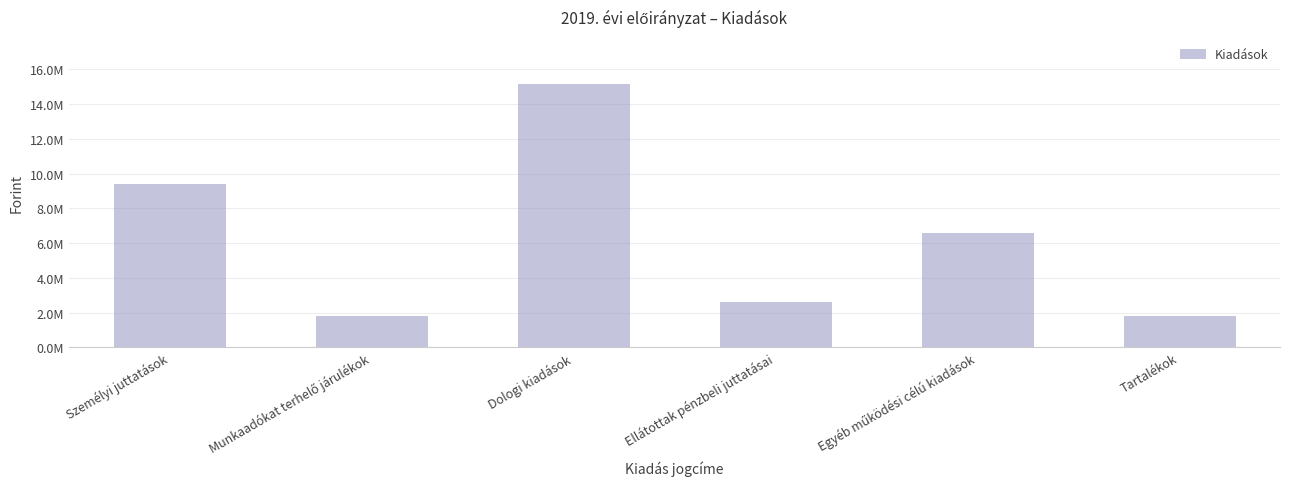

What is the greatest value displayed?

15132703